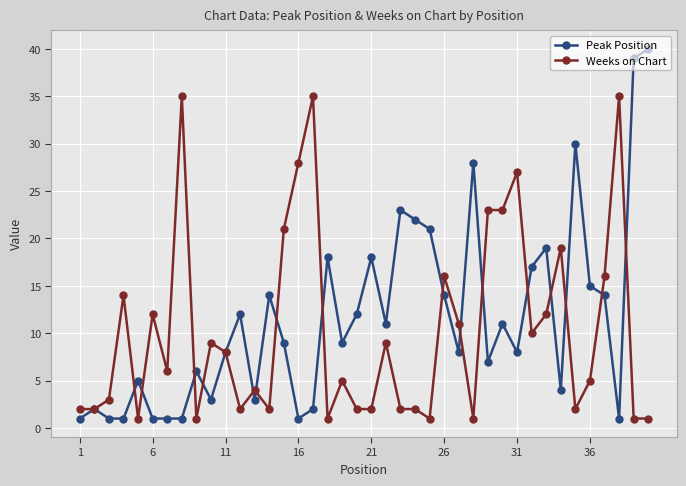

Which series has the largest range (max minus min)?

Peak Position